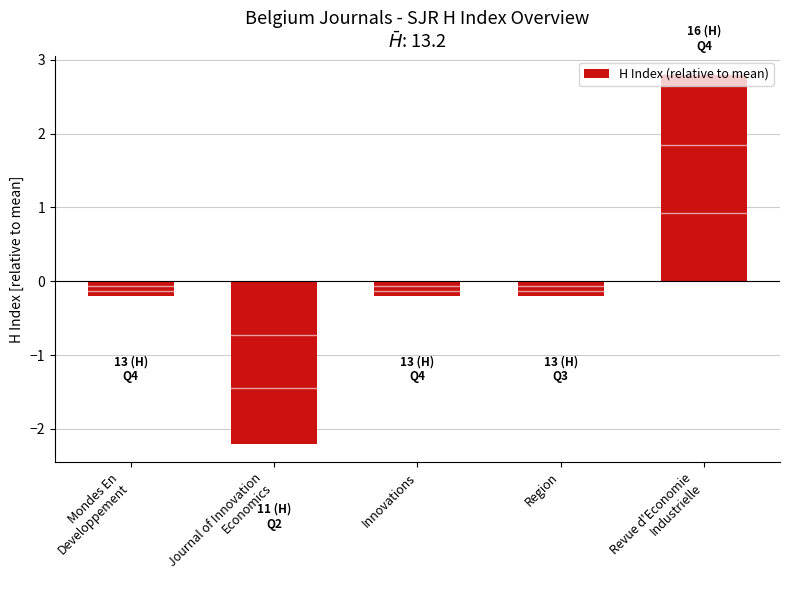

What is the smallest value displayed?

-2.2